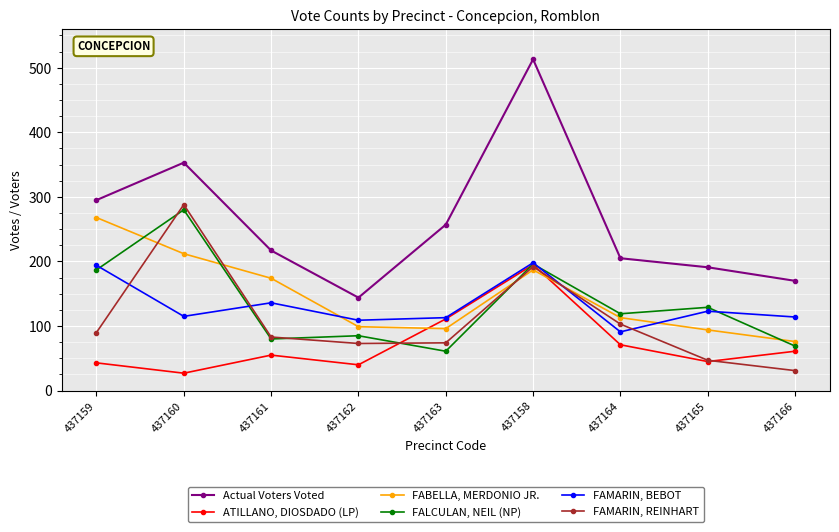

Count the number of data series in this chart.

6